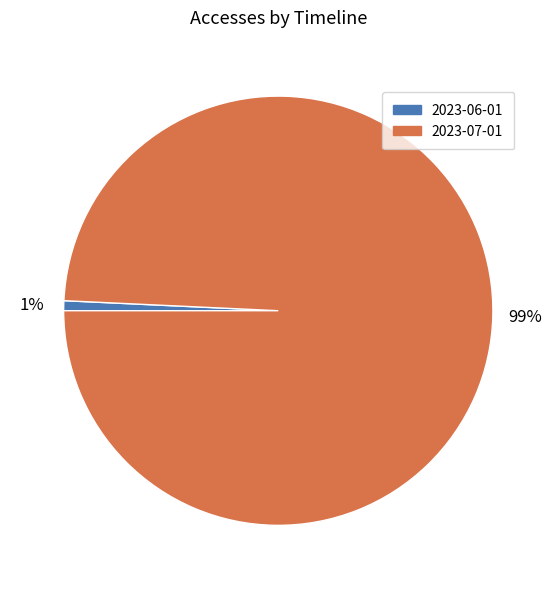

How many slices are in this pie chart?

2